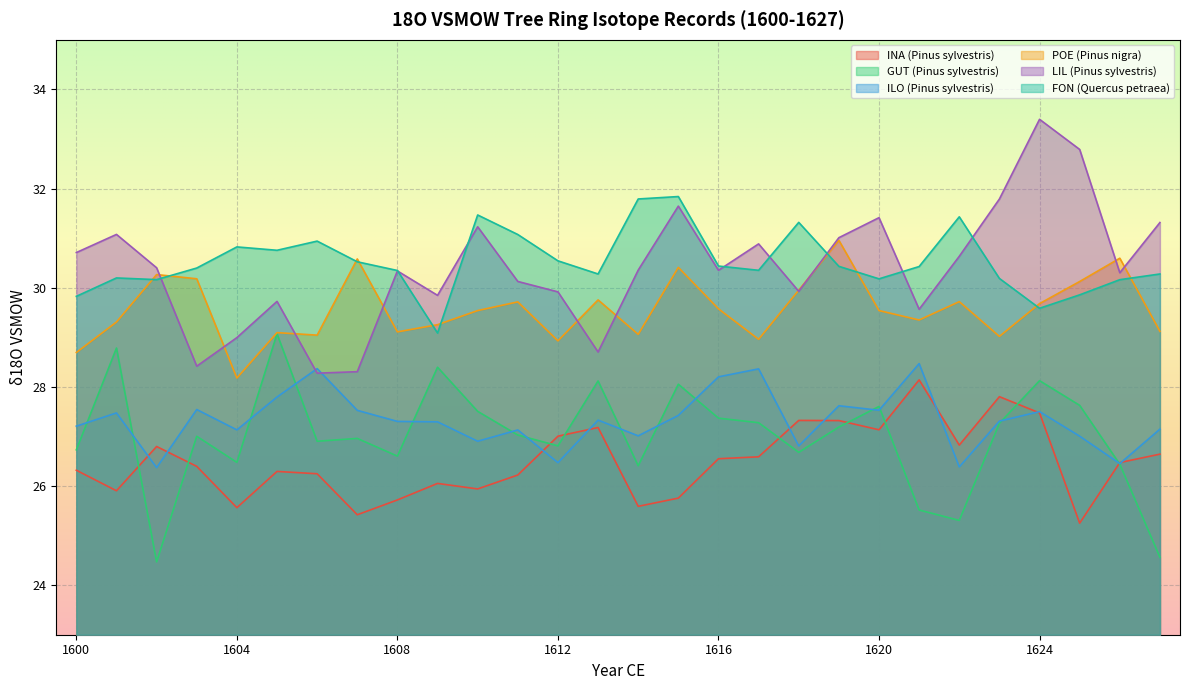

In GUT (Pinus sylvestris), how many points are lower than both neighbors (excluding endpoints)?

8